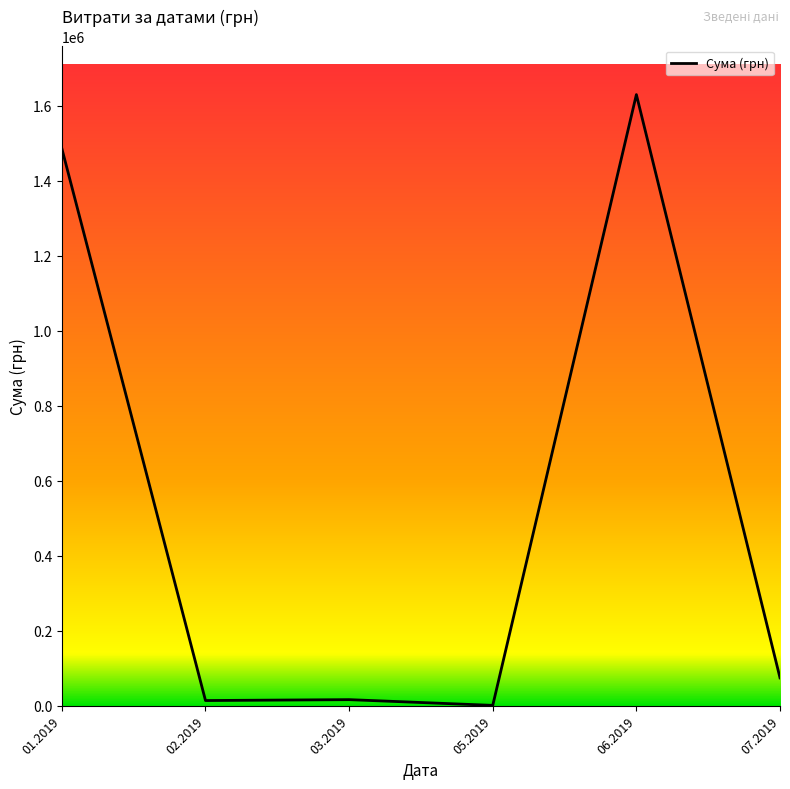

Is it true that the value at 06.2019 is 1630052.7?

True